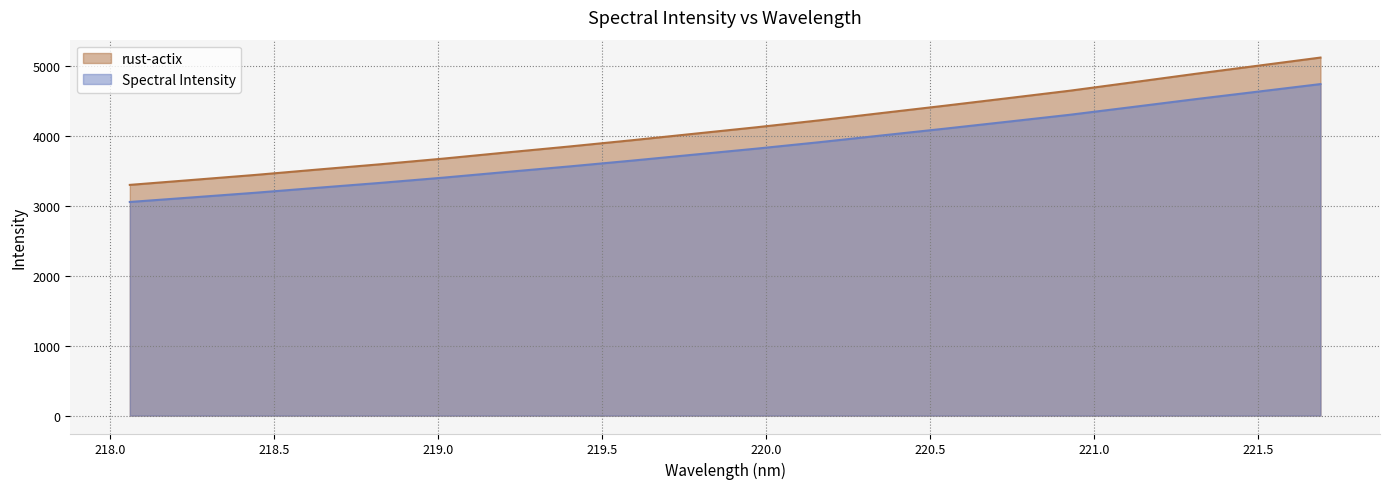

Does the chart have visible grid lines?

Yes